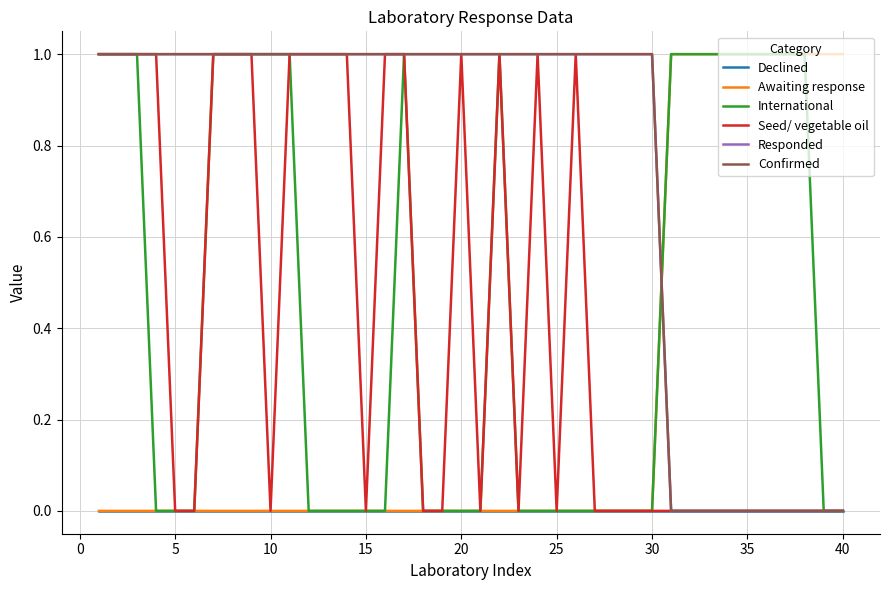

Does the chart have visible grid lines?

Yes